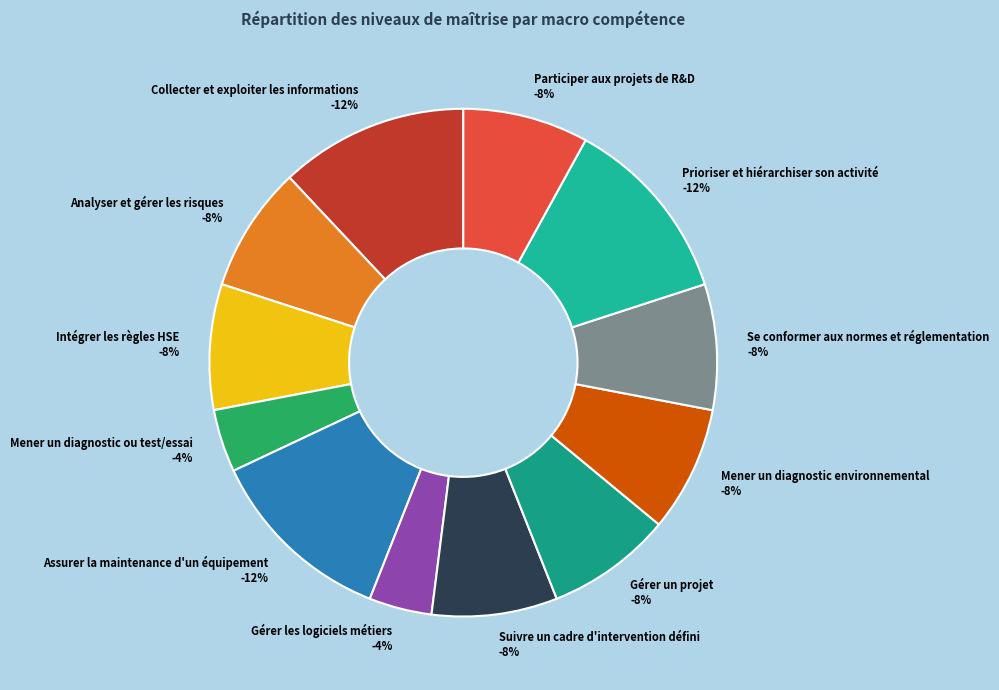

What is the smallest slice in the pie chart?

Mener un diagnostic ou test/essai